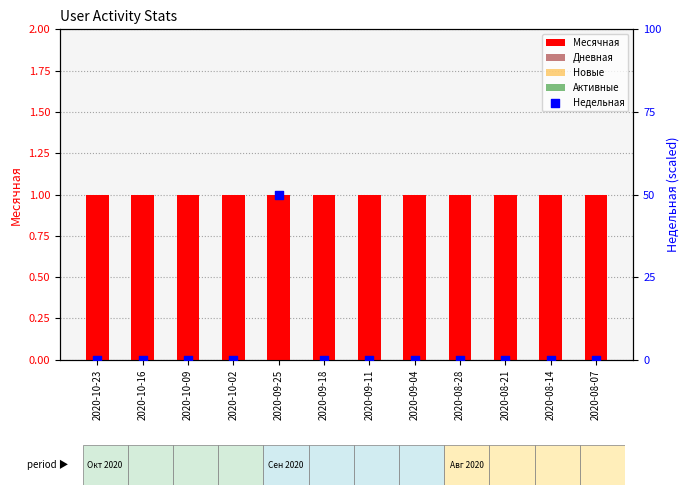

Is the value of Дневная at 2020-09-25 greater than the value of Недельная at 2020-09-11?

No